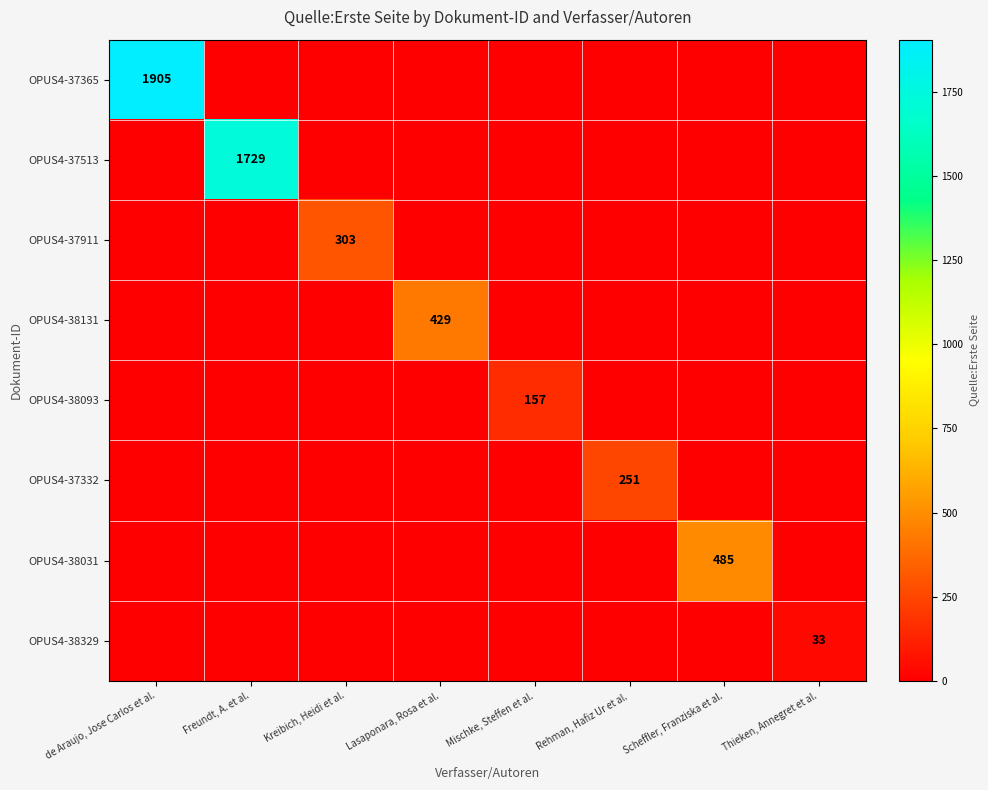

What is the maximum value shown in the chart?

1905